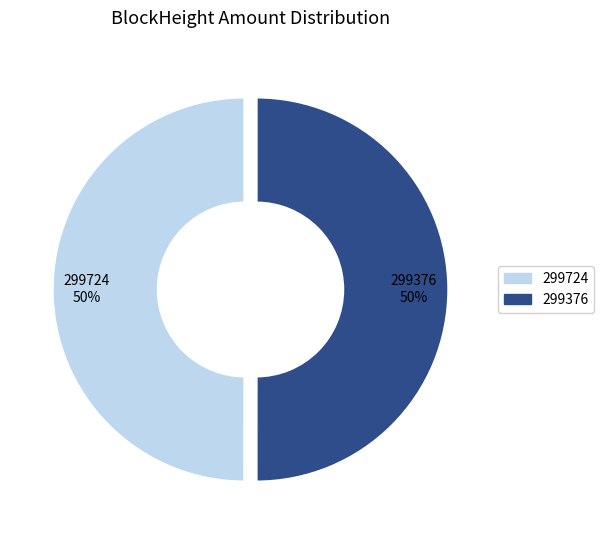

Combined, do 299376 and 299724 account for over 50%?

Yes